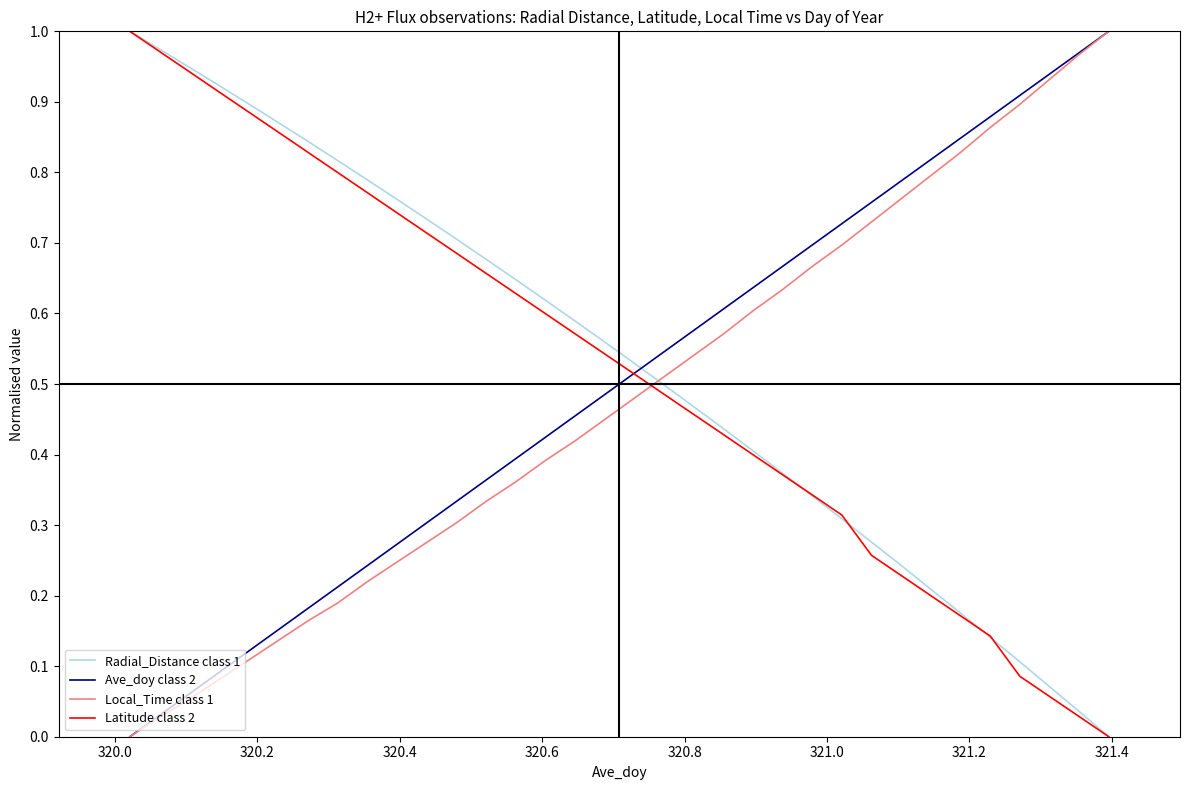

Which series ends up on top after the final intersection of Local_Time class 1 and Latitude class 2?

Local_Time class 1